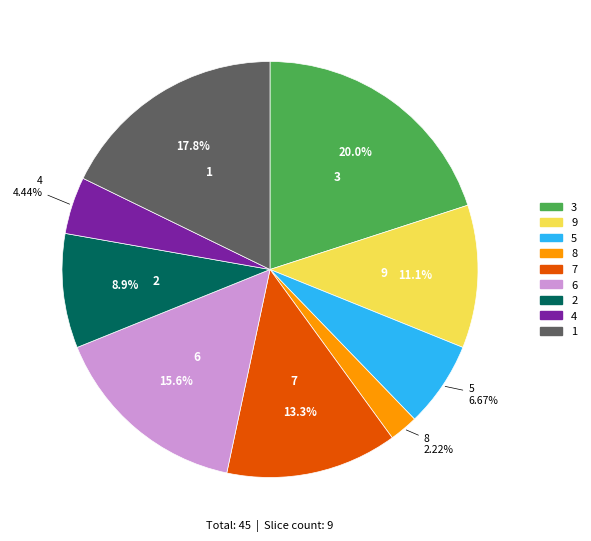

Which has a higher value, 9 or 6?

6